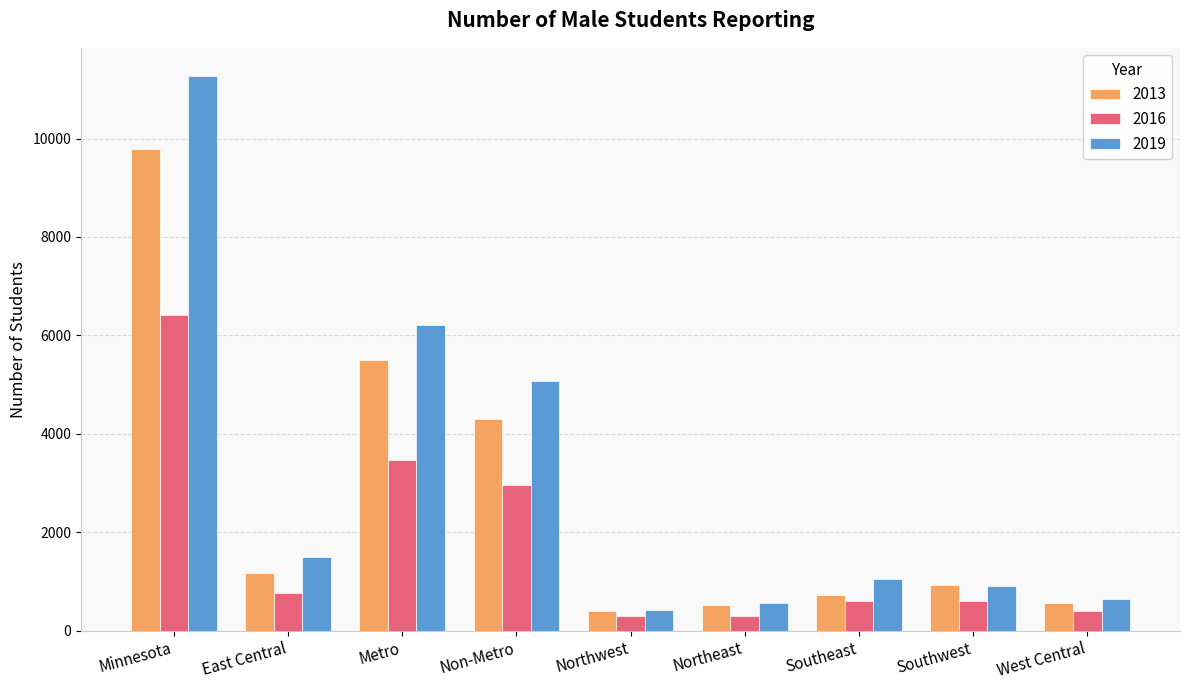

At which label does 2013 first exceed 930?

Minnesota